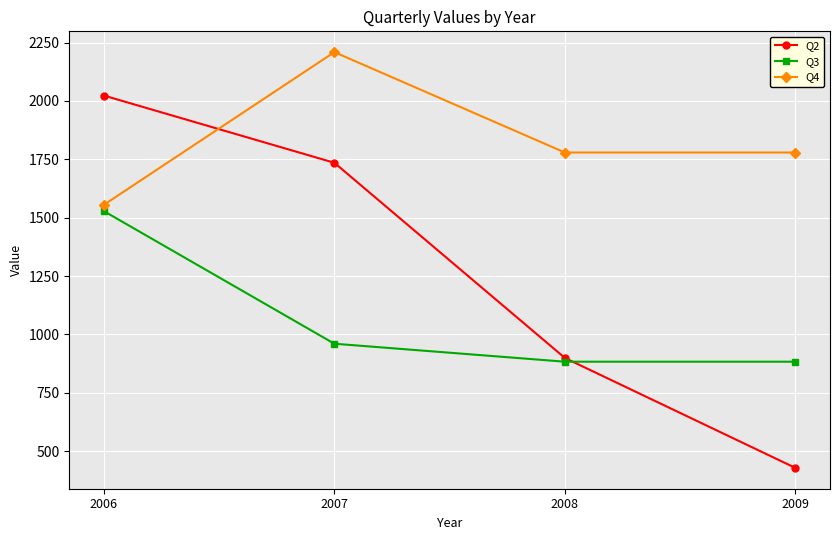

Between 2006 and 2009, which series saw the biggest shift?

Q2